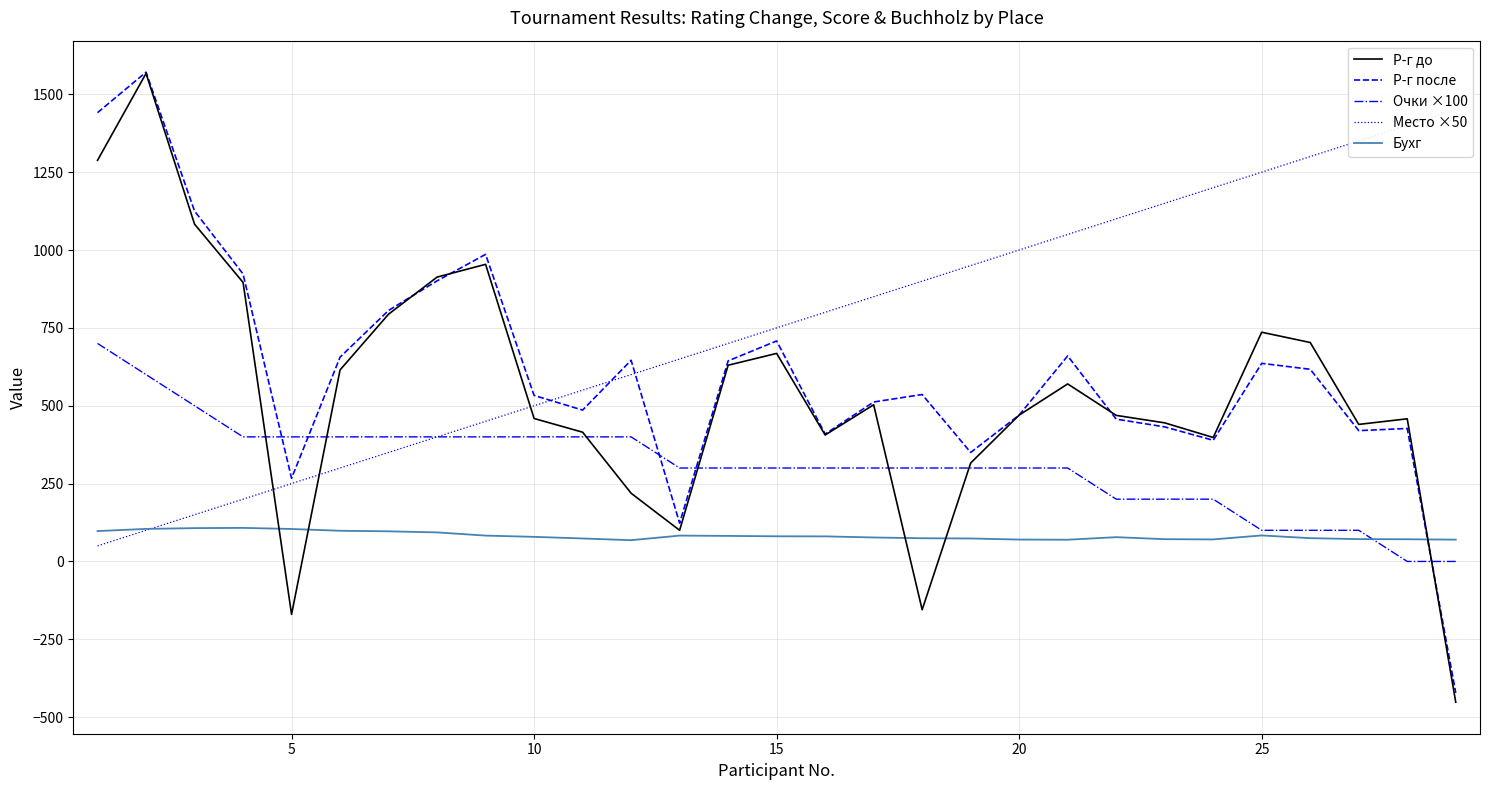

The value of Очки ×100 at 5 is 400.0. True or false?

True